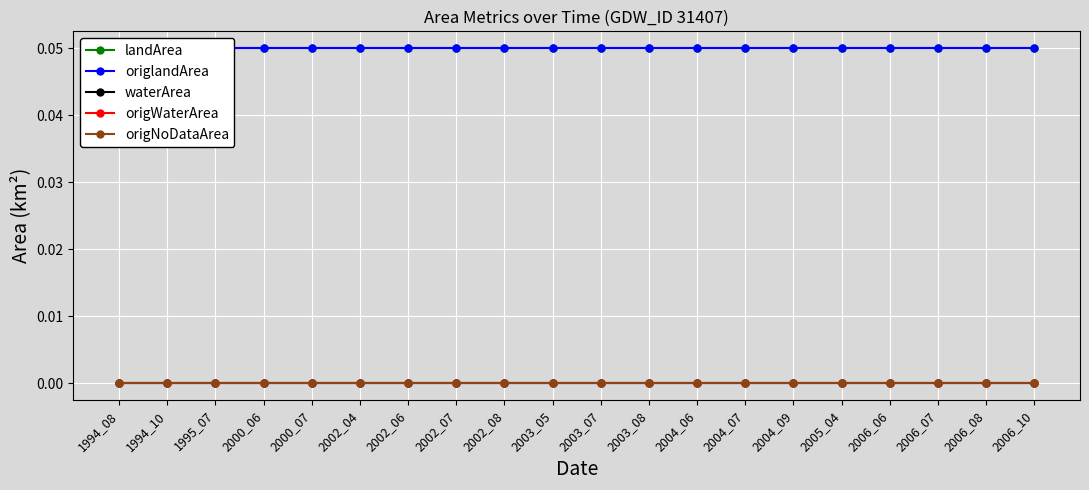

True or false: origNoDataArea and origlandArea intersect in this chart.

False